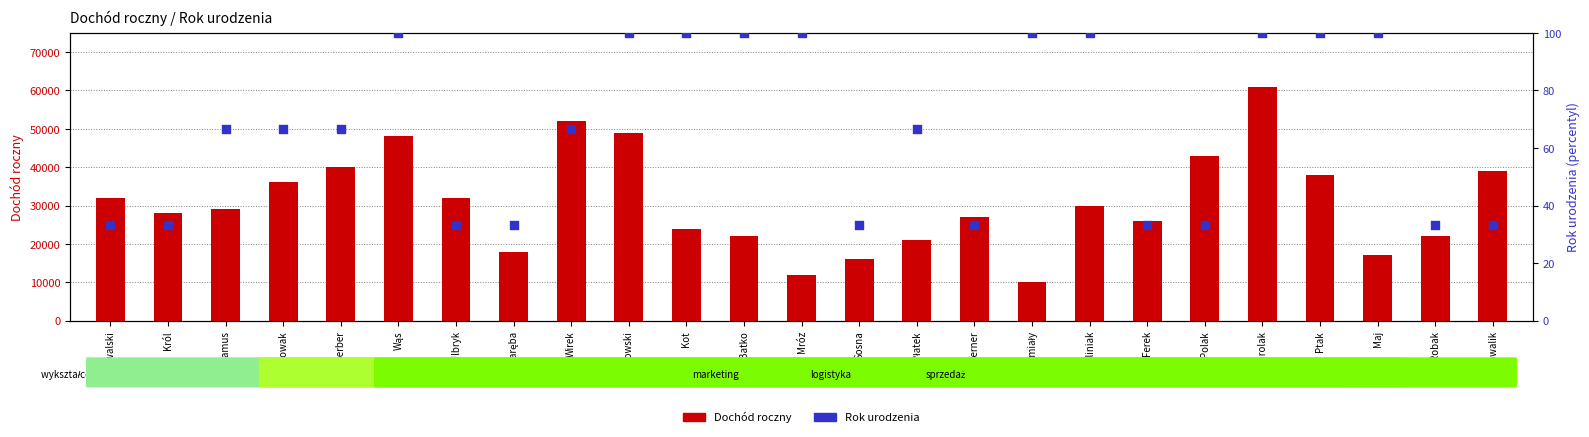

What are all the series names shown in the legend?

Dochód roczny, Rok urodzenia